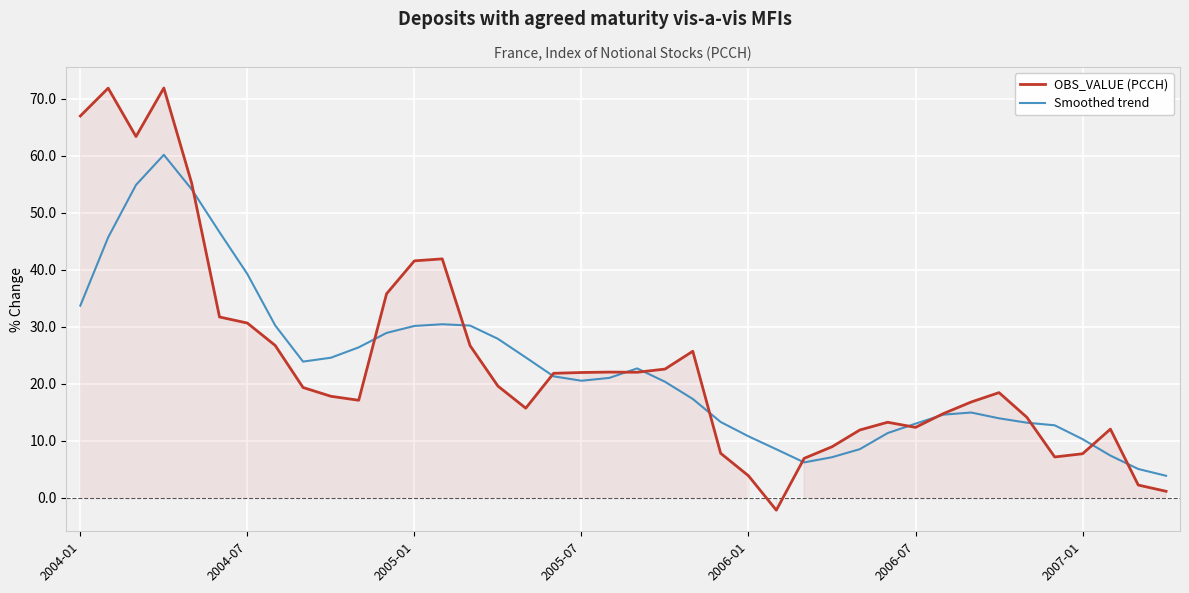

Reading left to right, transcribe all the data shown in this chart.

OBS_VALUE (PCCH): 67.0	71.8	63.4	71.9	55.2	31.7	30.6	26.7	19.3	17.8	17.1	35.8	41.5	41.9	26.7	19.6	15.7	21.8	22.0	22.0	22.0	22.6	25.7	7.8	3.9	-2.2	6.9	8.9	11.9	13.2	12.3	14.8	16.8	18.4	14.1	7.1	7.7	12.0	2.2	1.1
Smoothed trend: 33.7	45.7	54.9	60.1	54.1	46.6	39.2	30.2	23.9	24.6	26.4	28.9	30.1	30.4	30.2	27.9	24.6	21.3	20.5	21.0	22.7	20.3	17.3	13.3	10.8	8.5	6.2	7.1	8.5	11.3	13.0	14.6	14.9	13.9	13.2	12.7	10.3	7.4	5.0	3.9